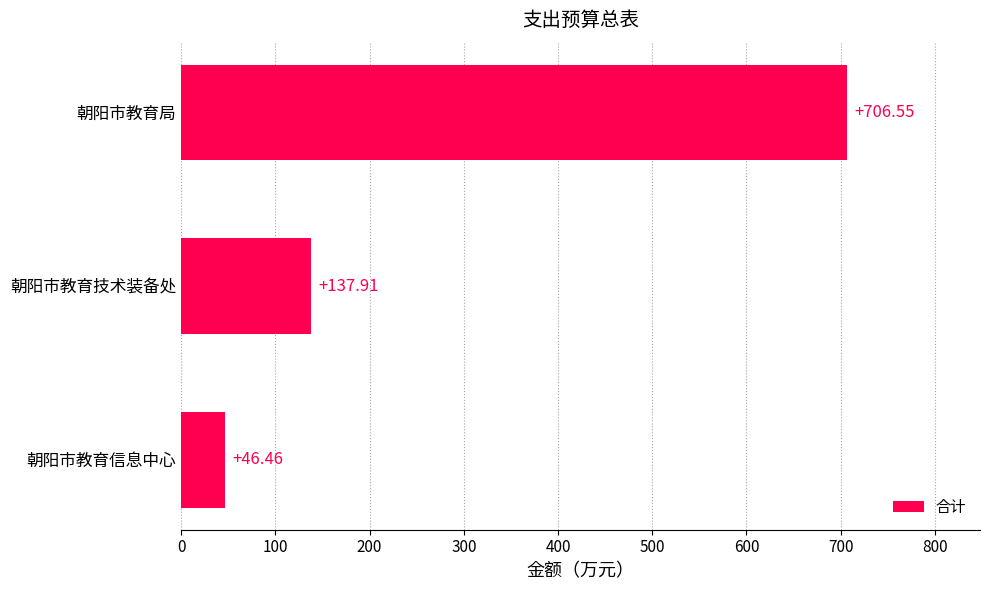

Rank the categories by value from highest to lowest.

朝阳市教育局, 朝阳市教育技术装备处, 朝阳市教育信息中心